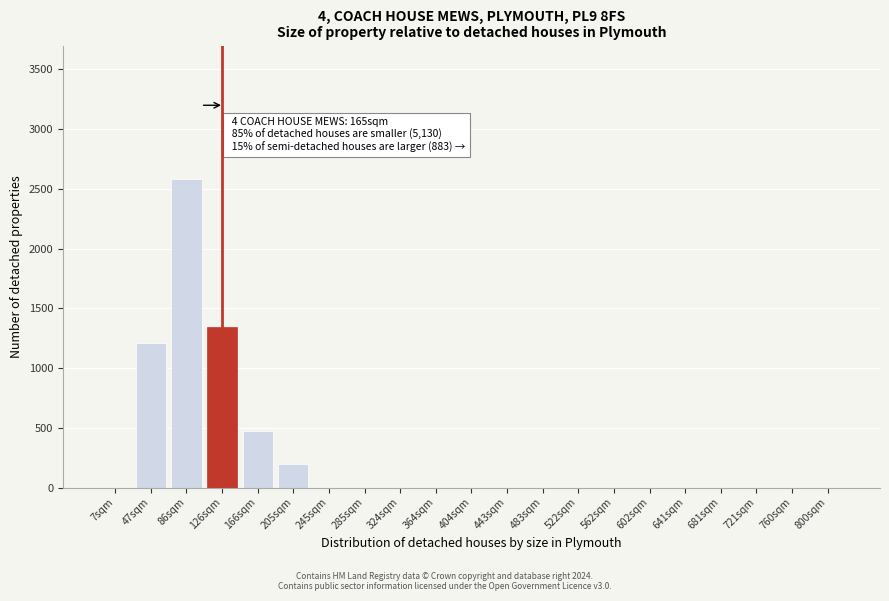

Reading left to right, transcribe all the data shown in this chart.

7sqm=0	47sqm=1210	86sqm=2580	126sqm=1340	166sqm=470	205sqm=195	245sqm=0	285sqm=0	324sqm=0	364sqm=0	404sqm=0	443sqm=0	483sqm=0	522sqm=0	562sqm=0	602sqm=0	641sqm=0	681sqm=0	721sqm=0	760sqm=0	800sqm=0